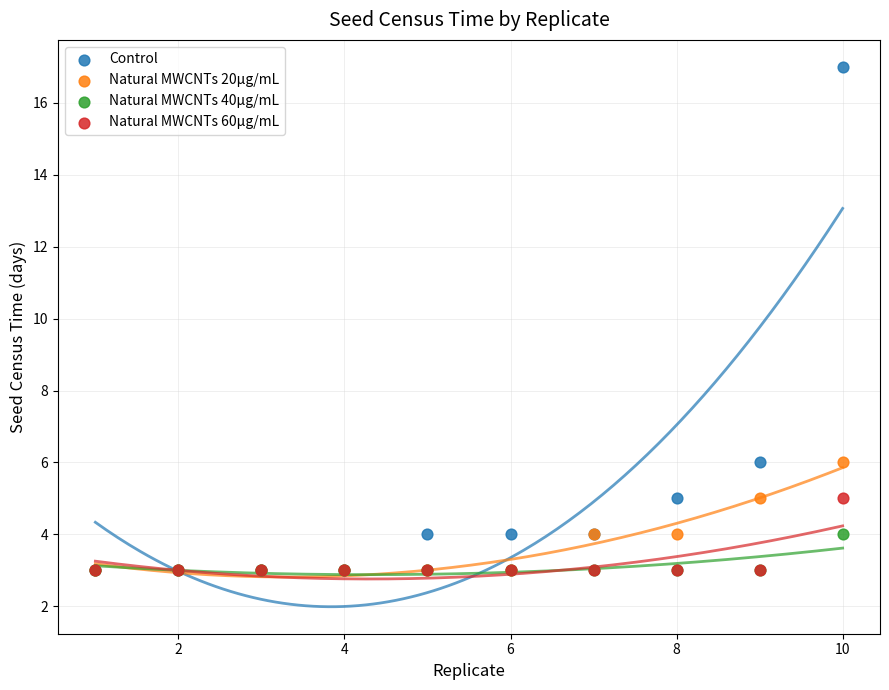

What are all the series names shown in the legend?

Control, Natural MWCNTs 20µg/mL, Natural MWCNTs 40µg/mL, Natural MWCNTs 60µg/mL